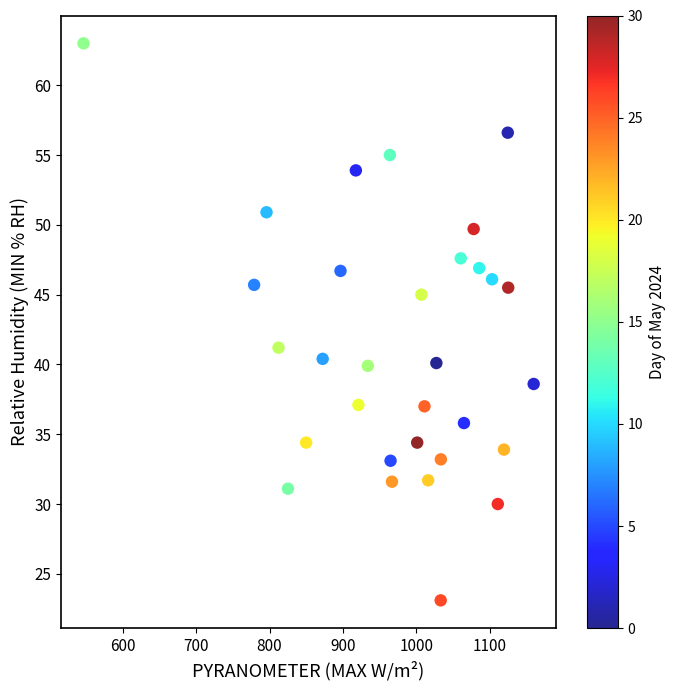

What is the range of Y values (max minus min)?

39.9